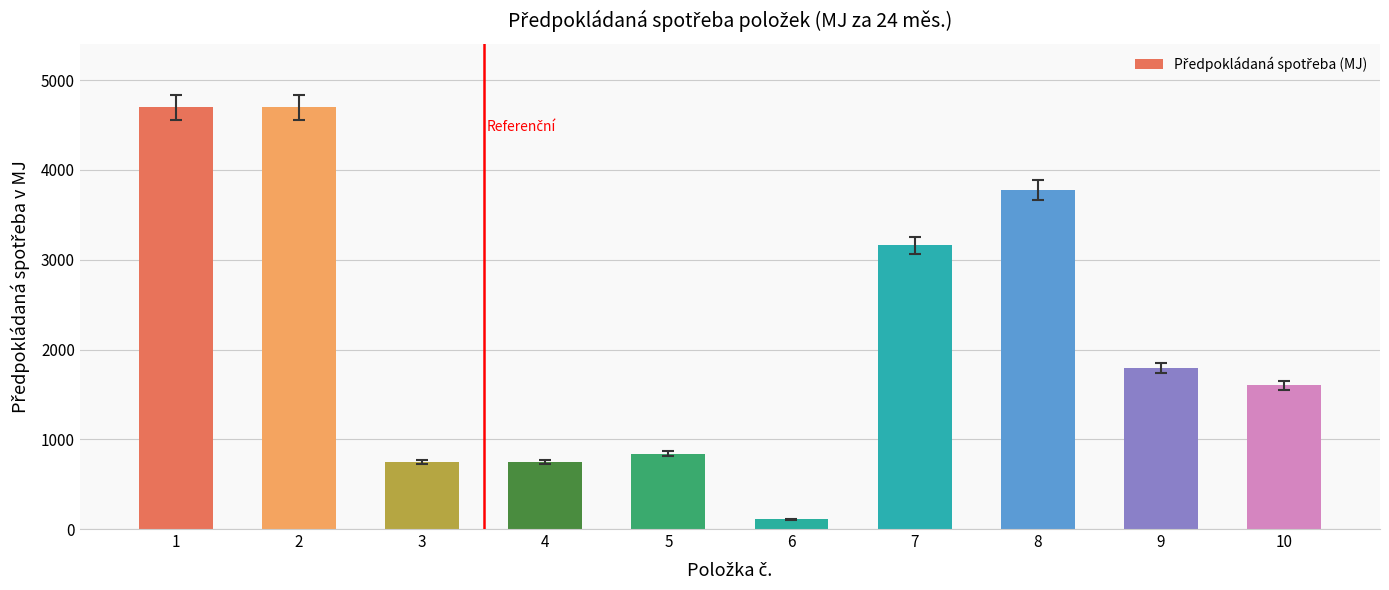

What is the minimum value shown in the chart?

108